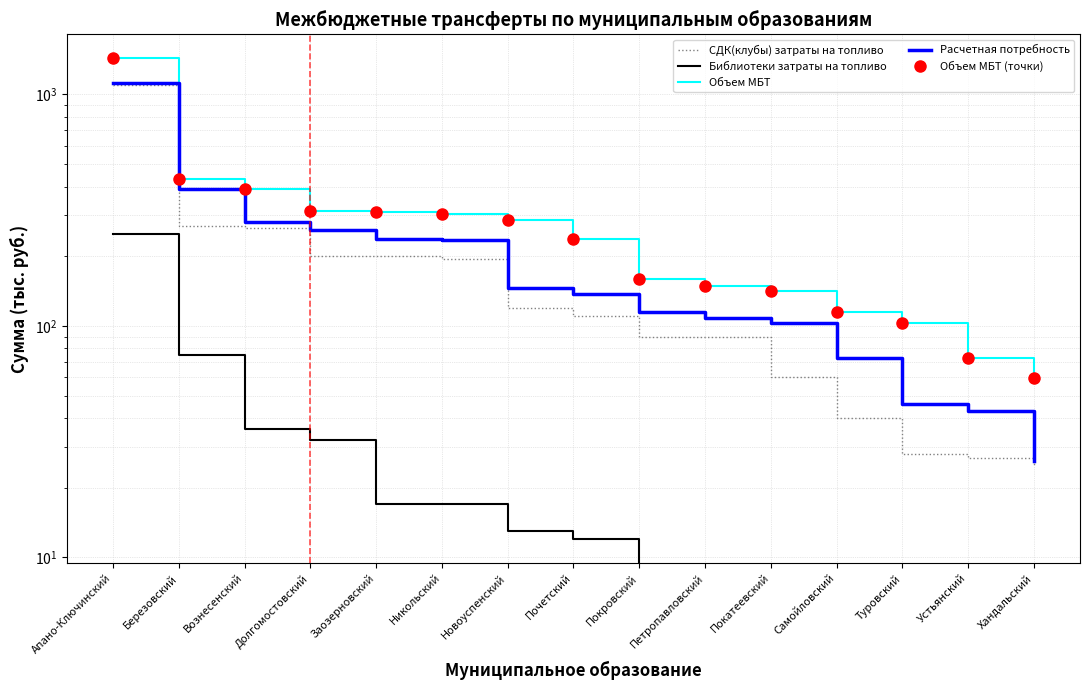

How many values in the Расчетная потребность series are below 138?

7